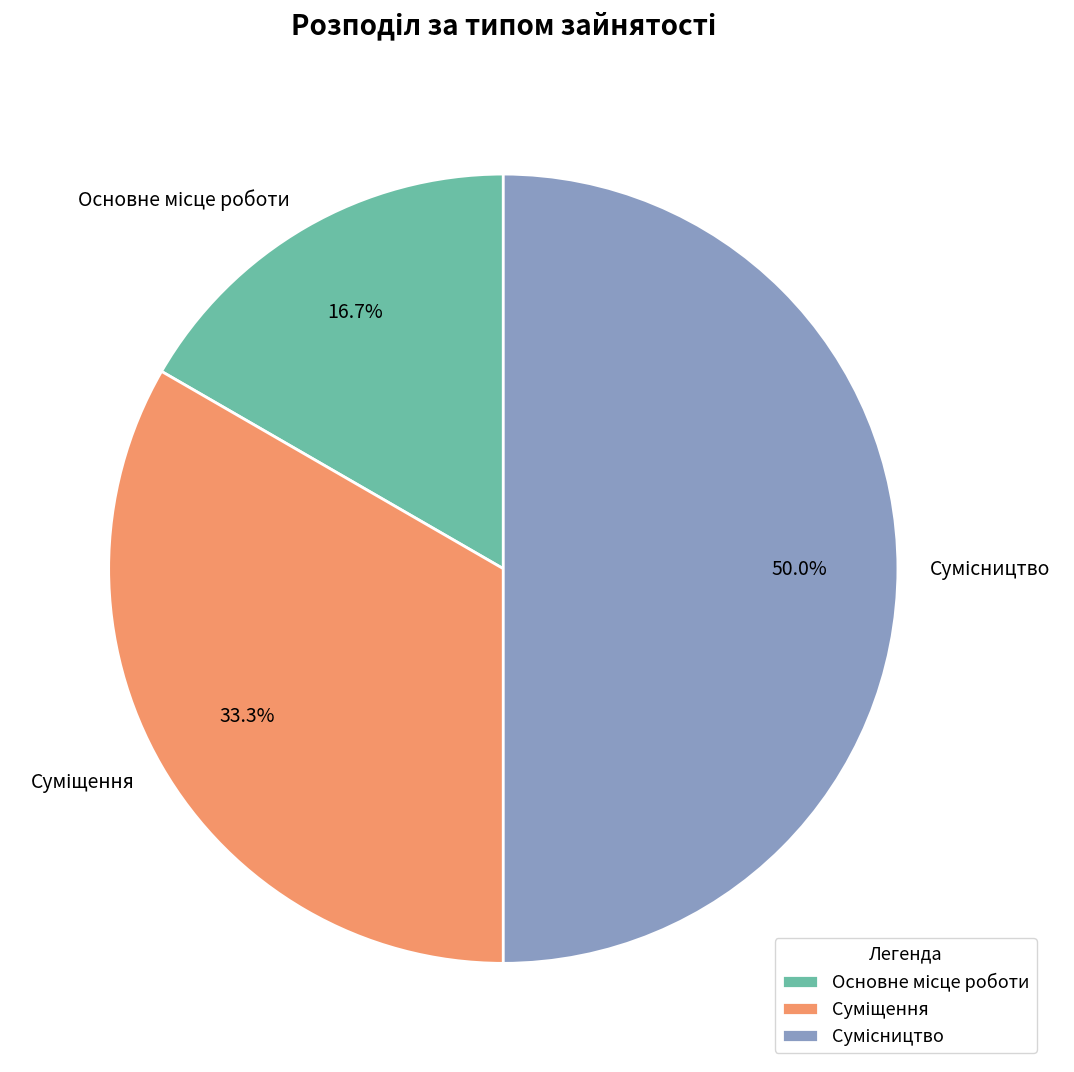

Is there a majority slice in this chart?

No